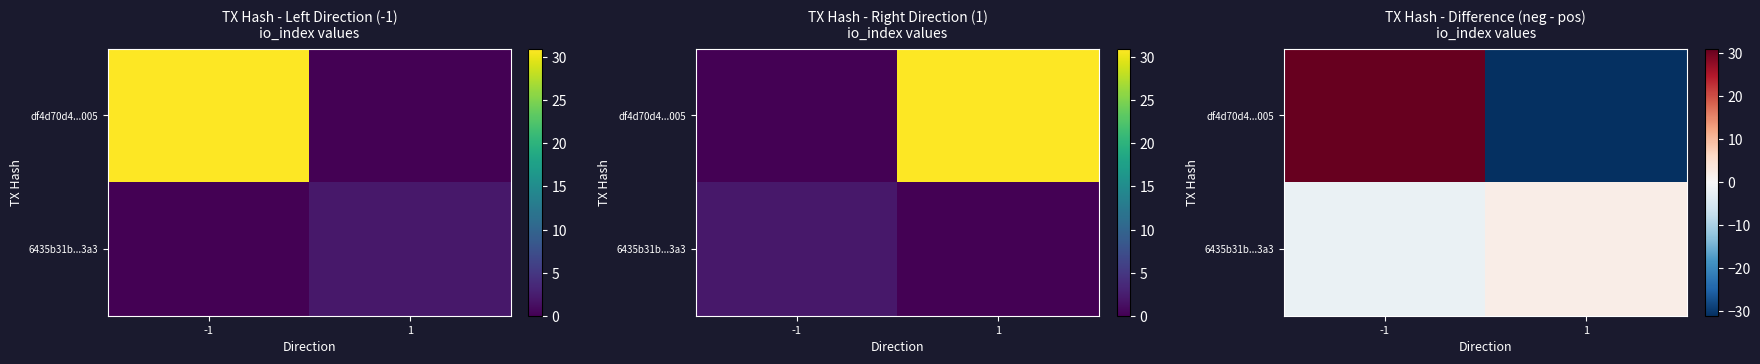

How many 6435b31b...3a3 values are between -2 and 2?

2